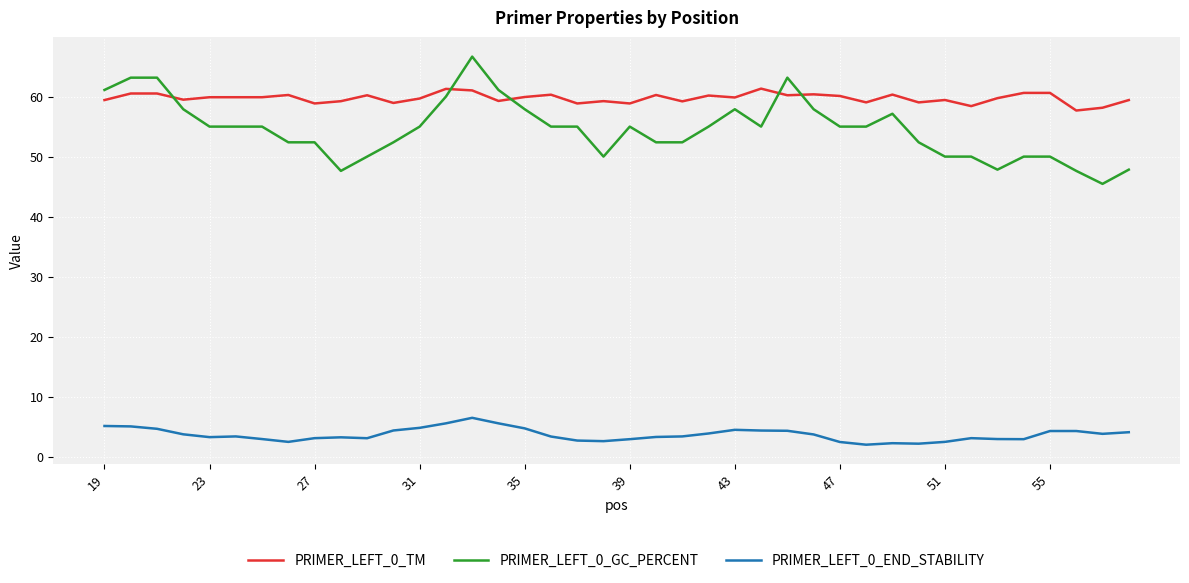

True or false: PRIMER_LEFT_0_END_STABILITY and PRIMER_LEFT_0_TM intersect in this chart.

False